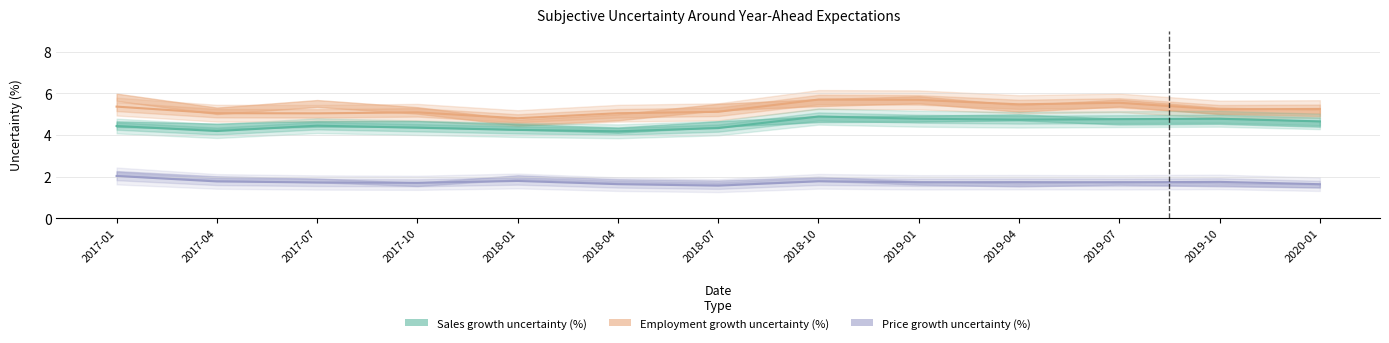

True or false: Sales growth uncertainty (%) and Employment growth uncertainty (%) intersect in this chart.

False